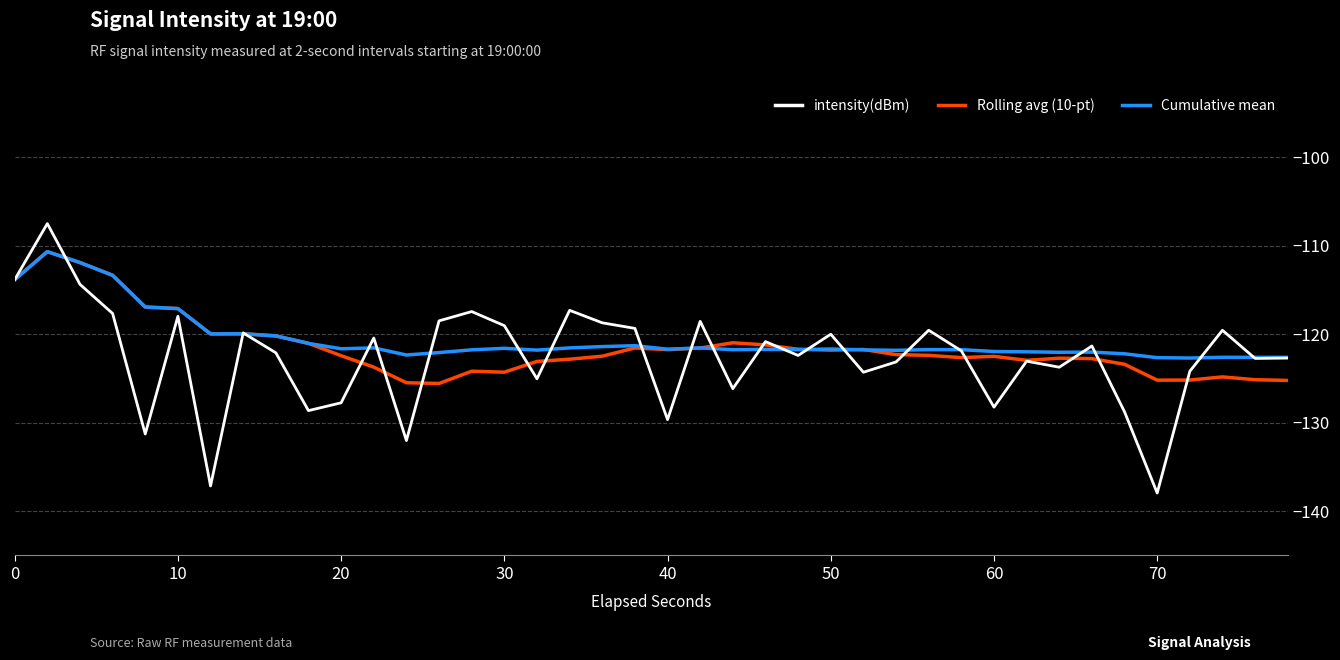

After their last crossing, which series has the higher values: Rolling avg (10-pt) or Cumulative mean?

Cumulative mean